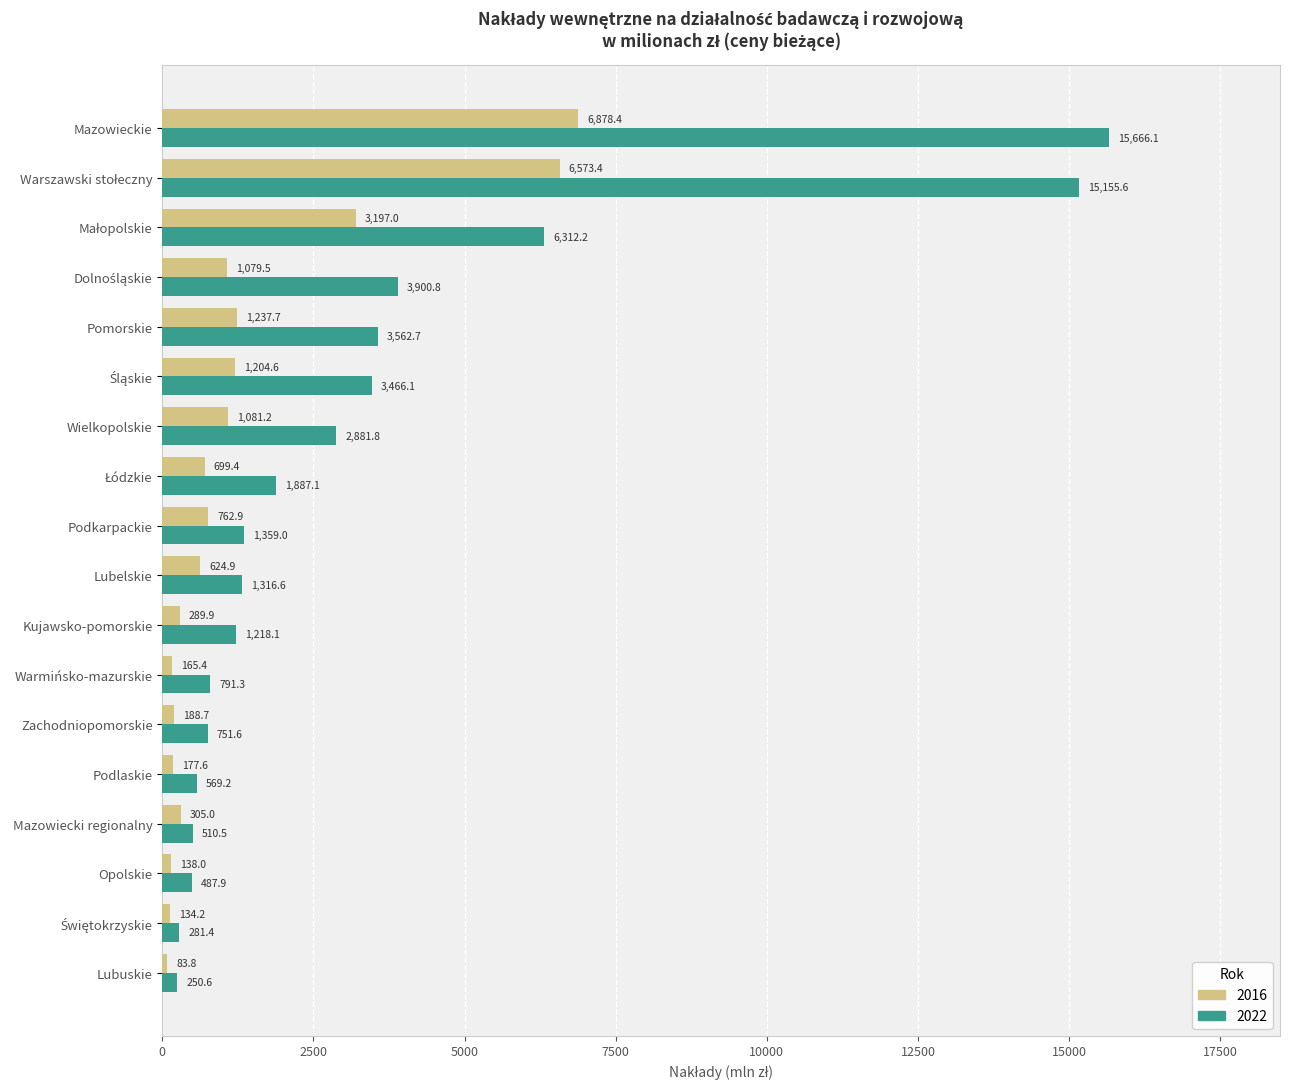

Rank the series at Lubuskie from highest to lowest value.

2022, 2016